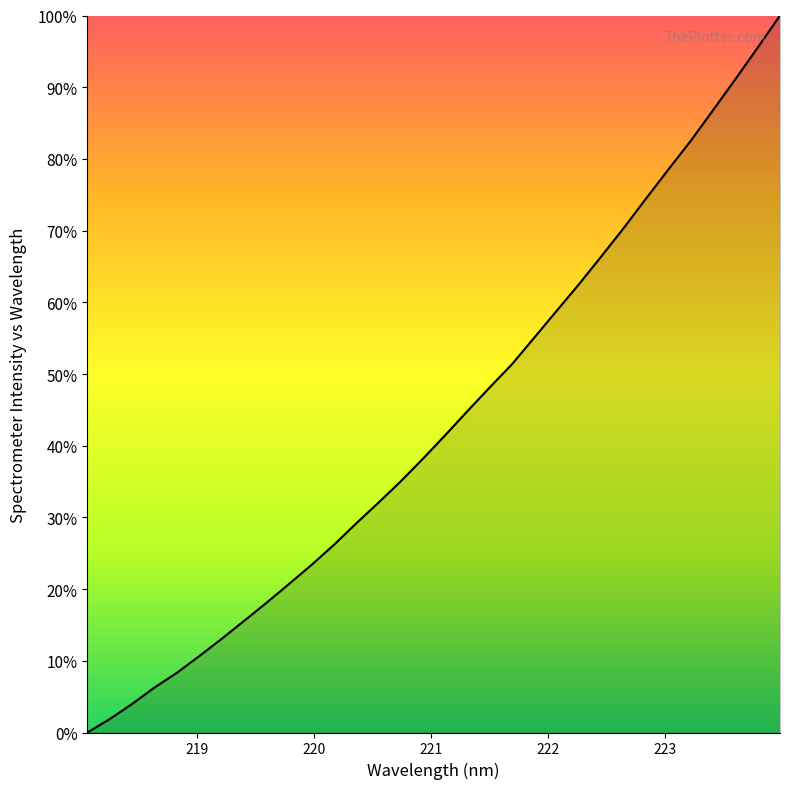

What is the difference between the maximum and minimum values?

100.0